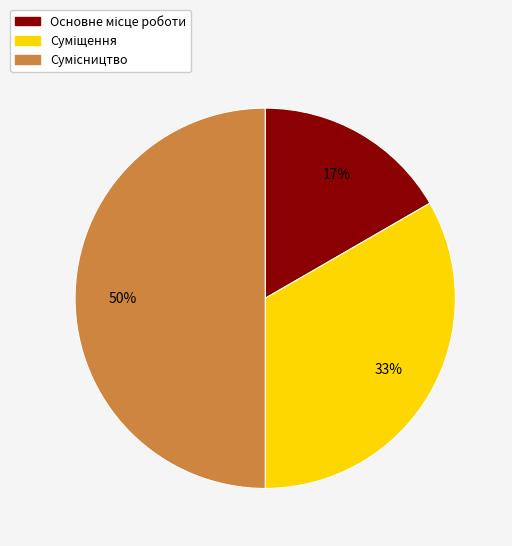

To the nearest percent, what is the difference between the largest and smallest slice percentages?

33%